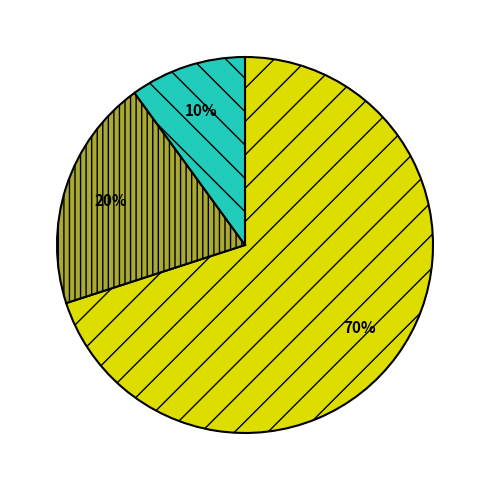

To the nearest percent, what is the difference between the largest and smallest slice percentages?

60%